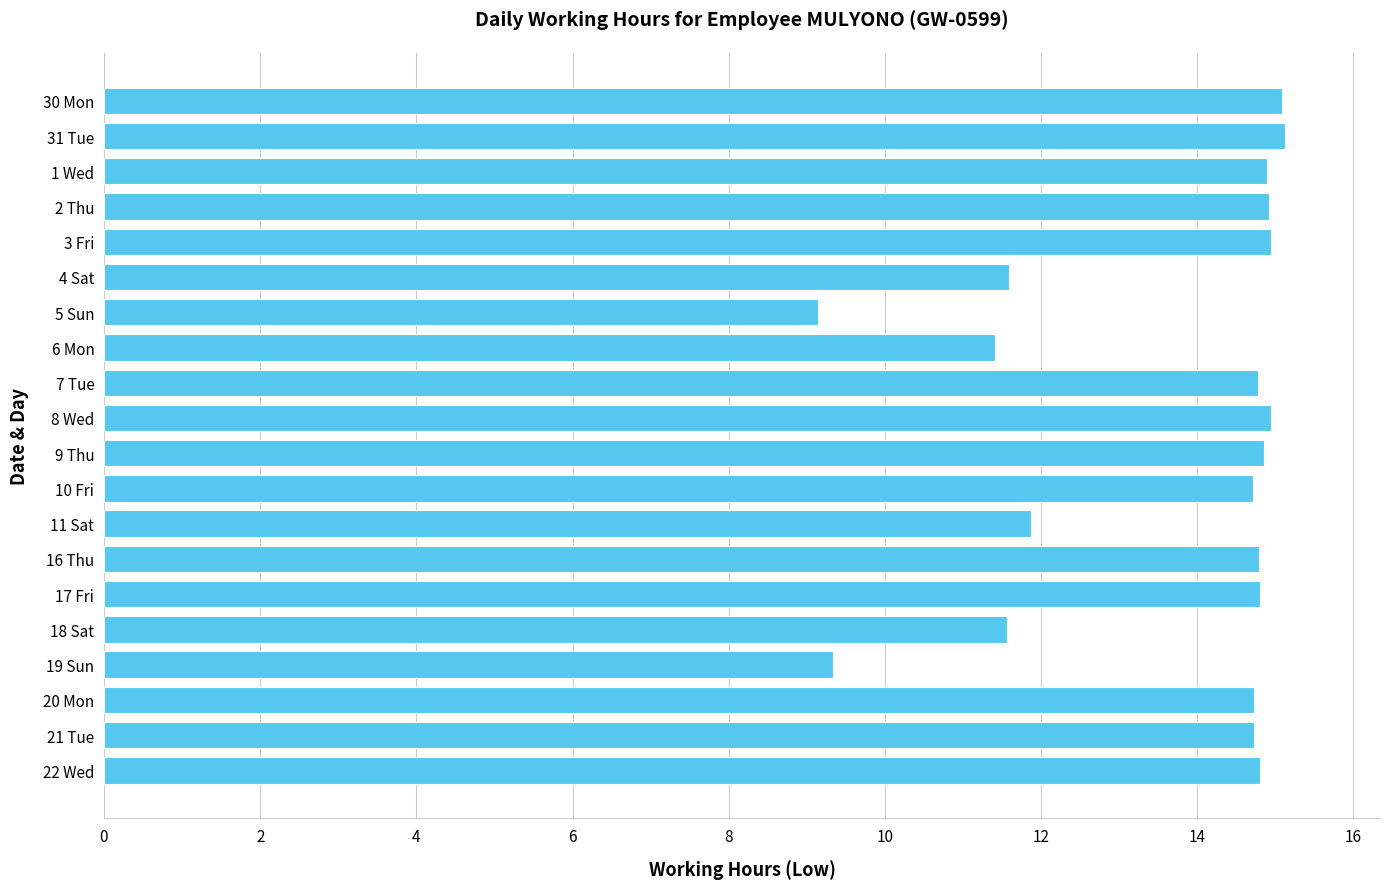

What is the difference between the maximum and second lowest values?

5.8